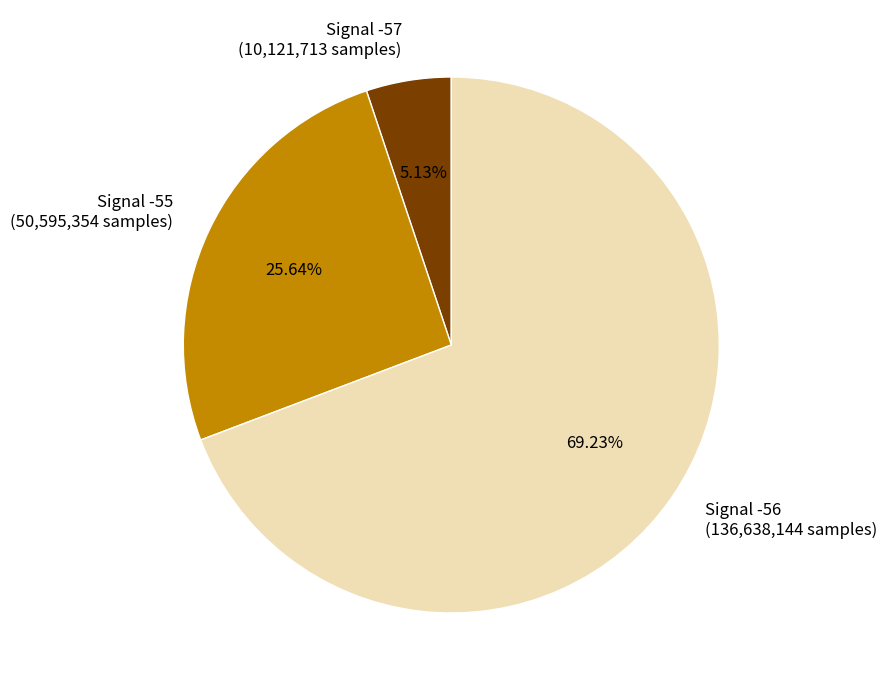

Do Signal -56 (136,638,144 samples) and Signal -57 (10,121,713 samples) together represent more than half of the pie?

Yes